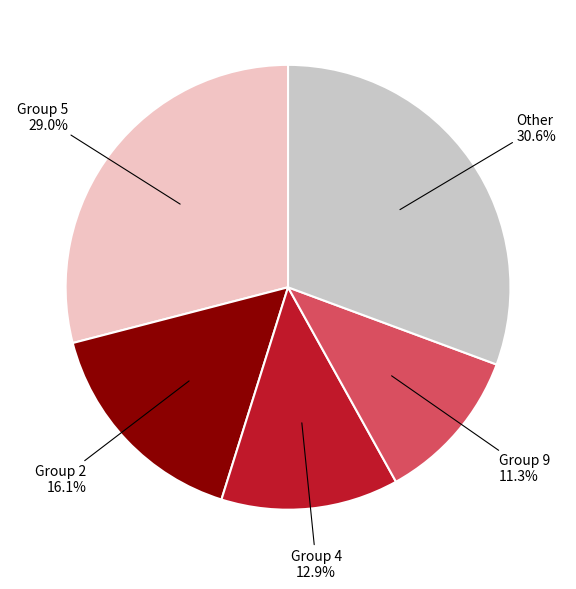

Is there a majority slice in this chart?

No